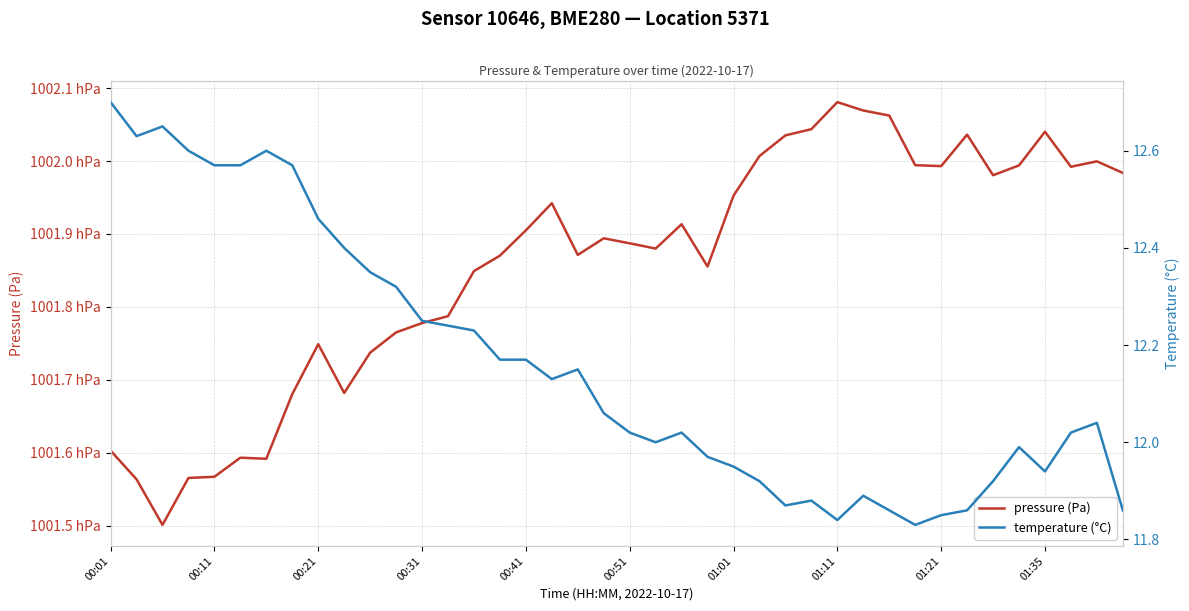

What is the difference between the highest and lowest values at 33?

100191.8